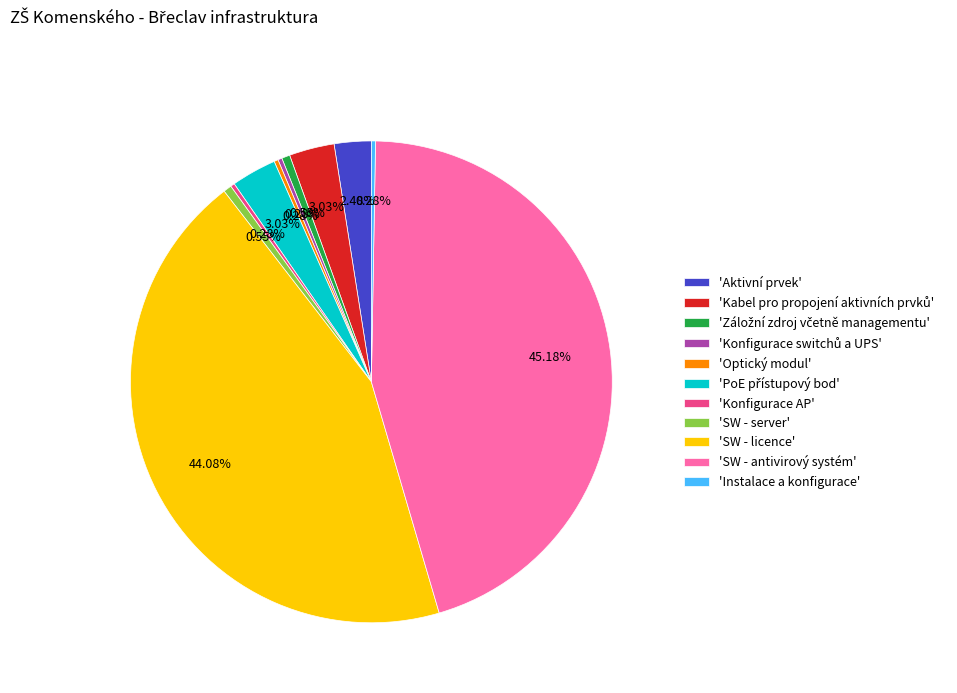

Which slice is the largest?

'SW - antivirový systém'